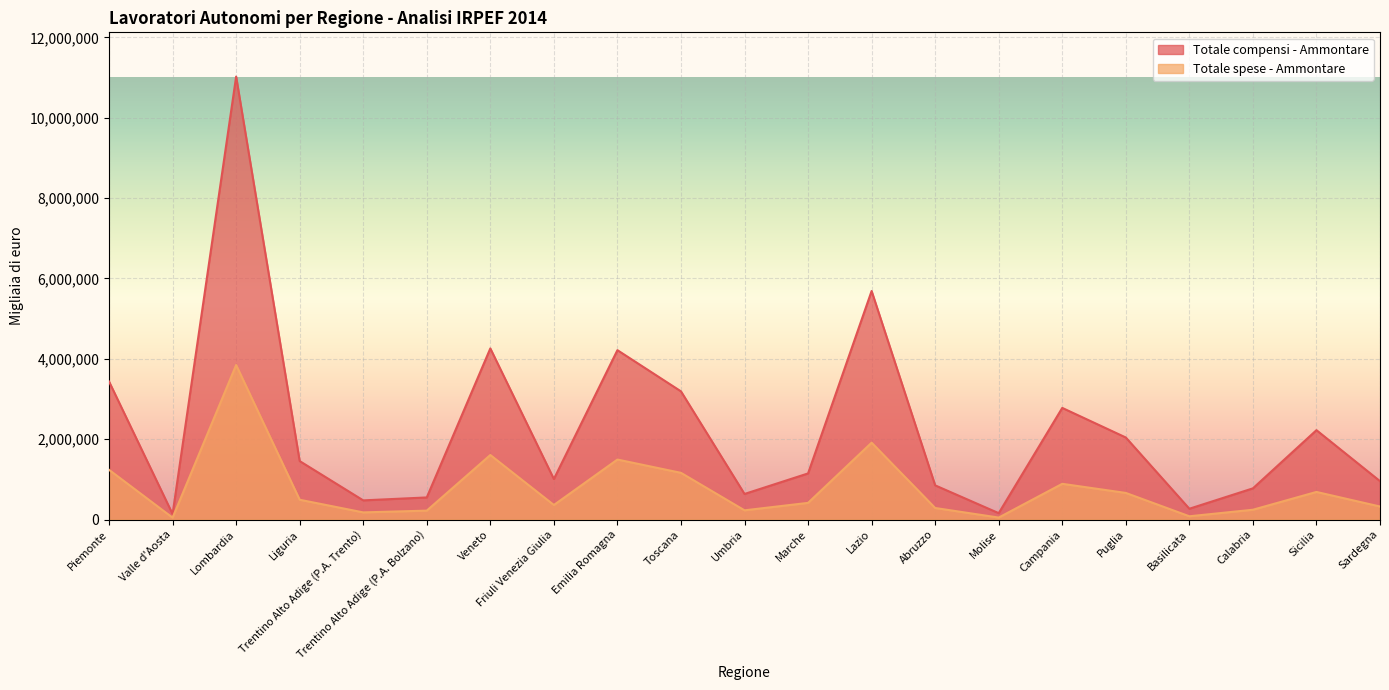

What position from the left is Umbria?

11